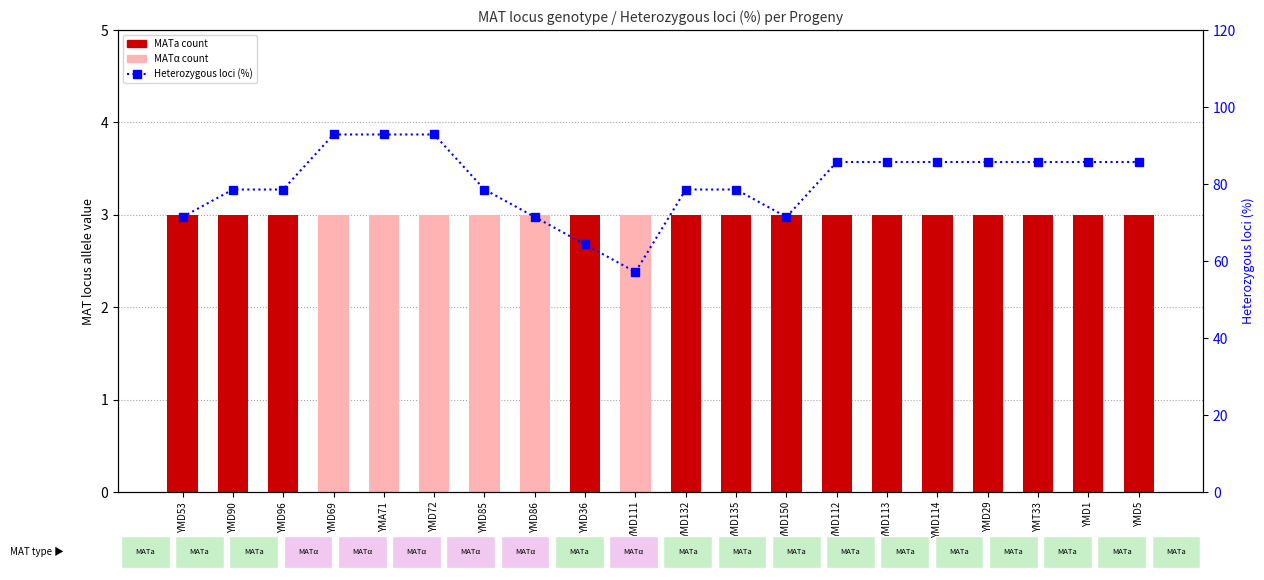

Which series has the largest total across all categories?

Heterozygous loci (%)